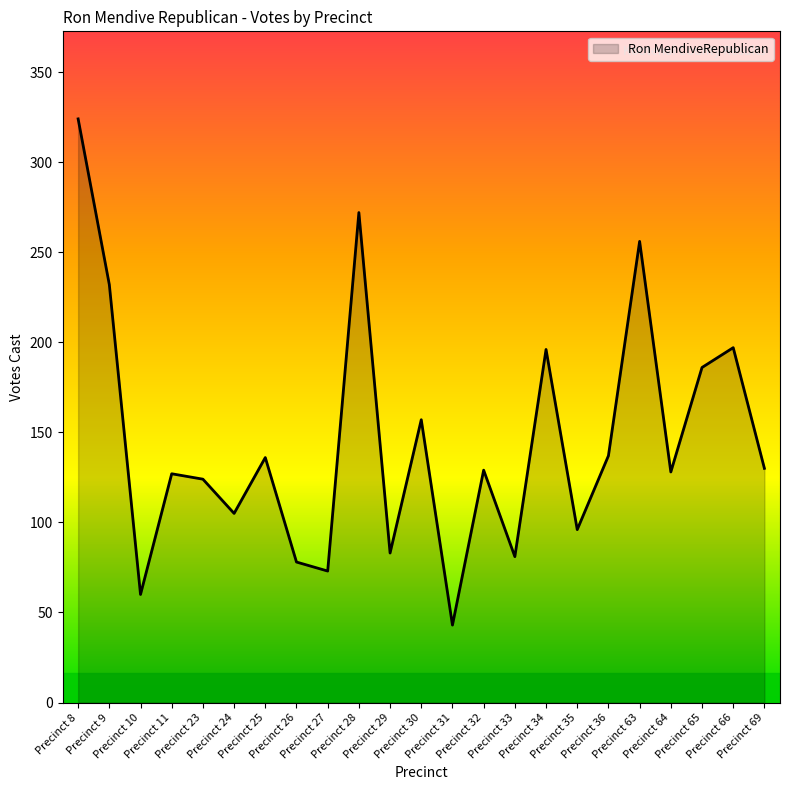

What is the change in value from Precinct 23 to Precinct 30?

+33